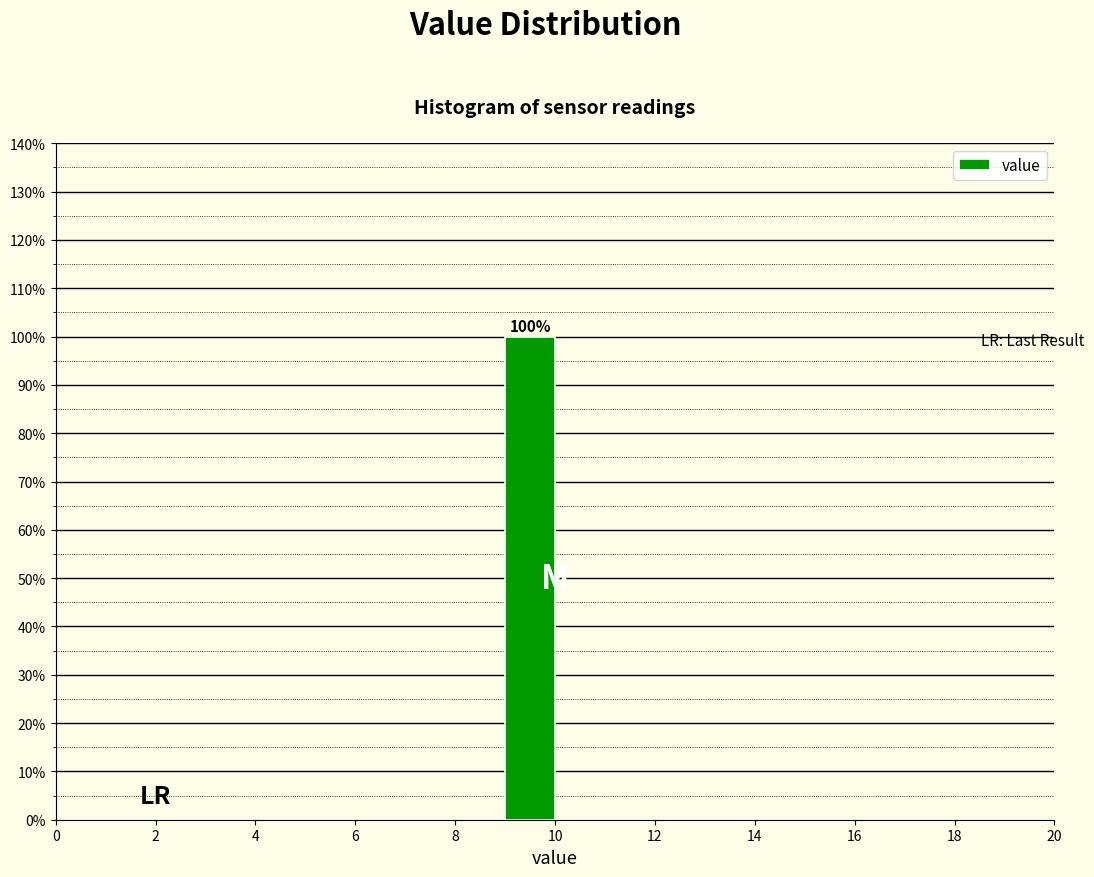

Over which range of the x-axis is the bar tallest?

9 to 10